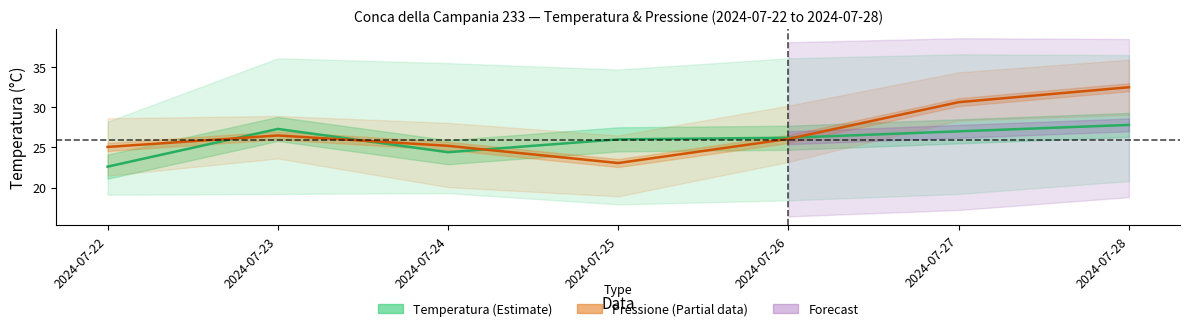

What is the value of the Pressione atm. (hPa, scaled) point at the 5th from the left?

26.1